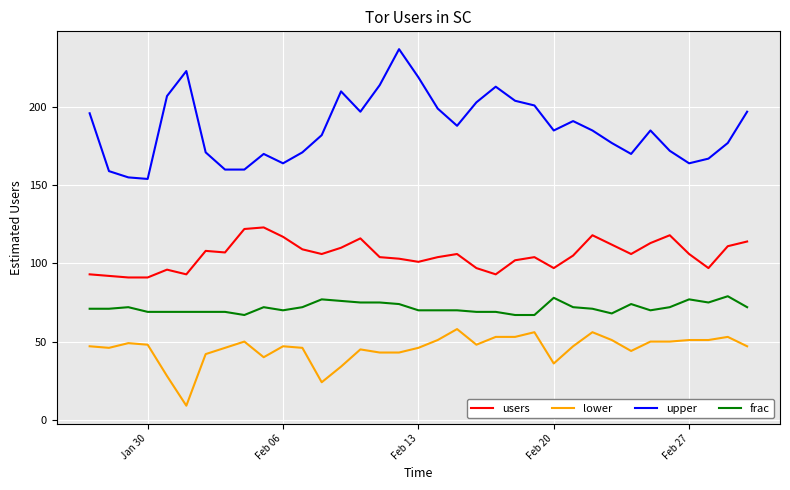

Which series has the largest range (max minus min)?

upper